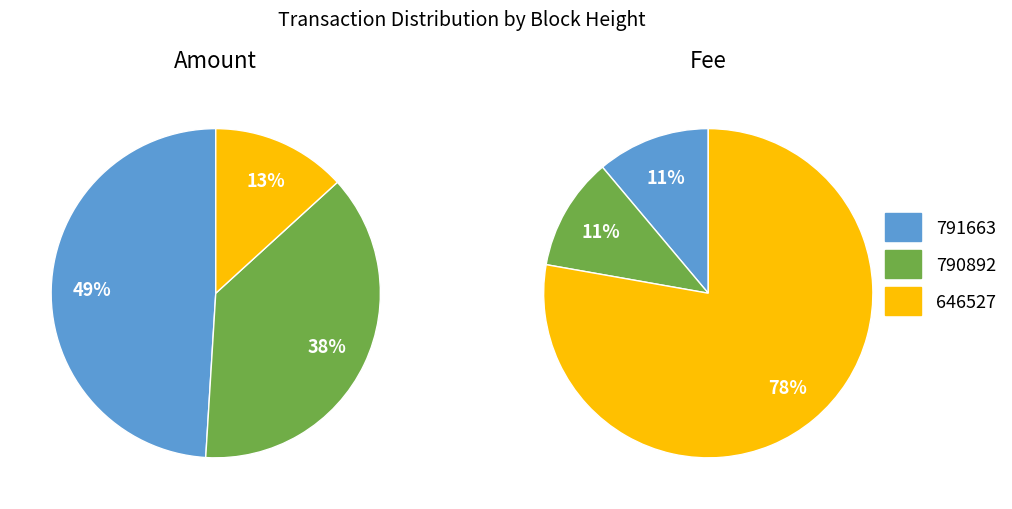

To the nearest percent, what portion does 790892 represent?

38%